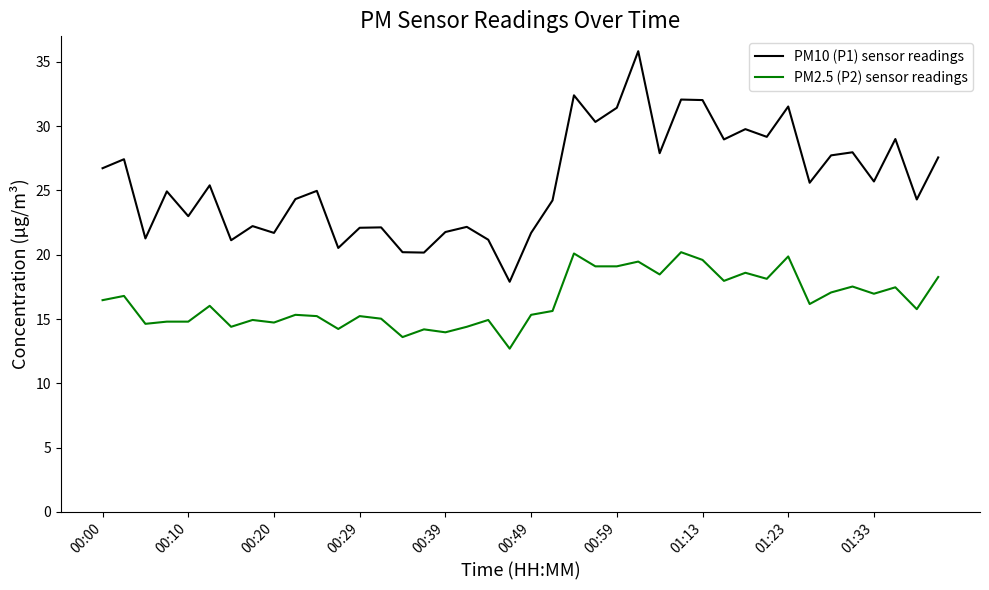

At how many categories does at least one series exceed 33?

1